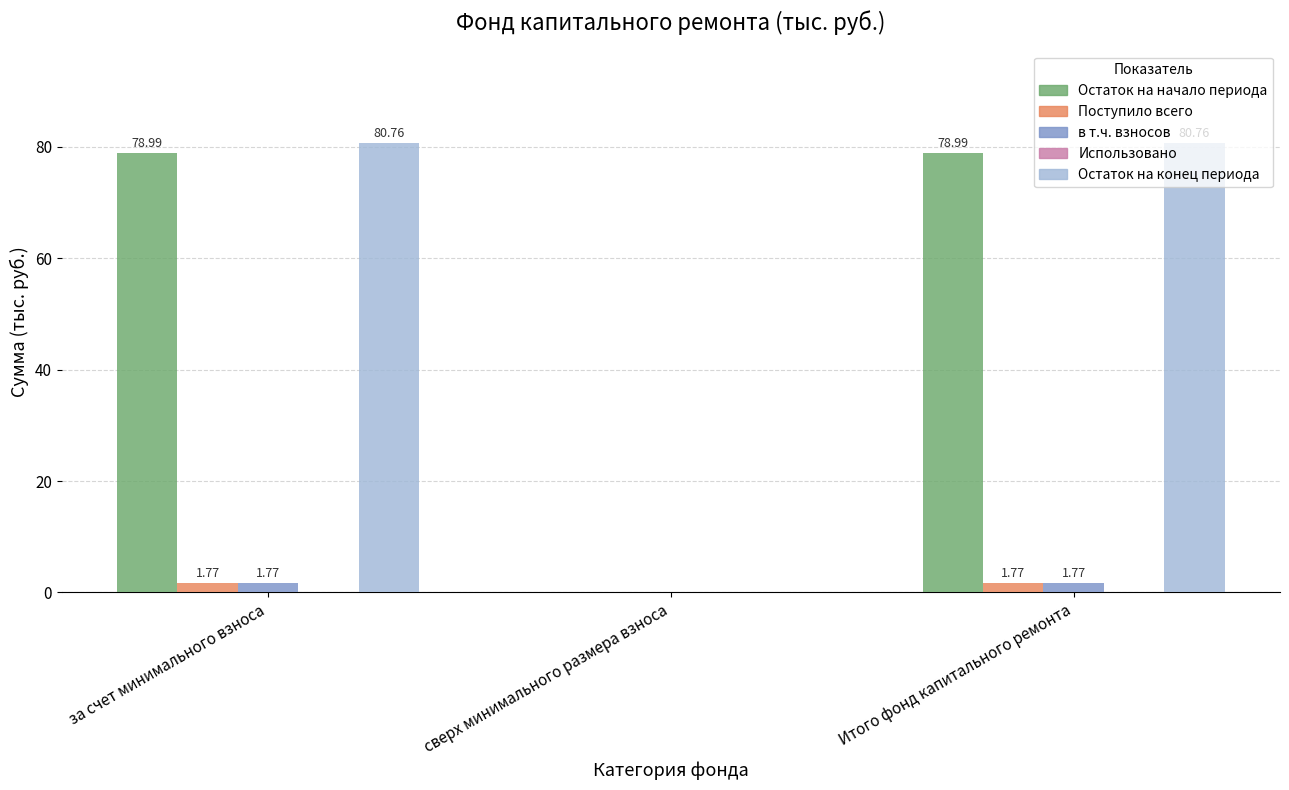

Is the value of Поступило всего at Итого фонд капитального ремонта greater than the value of Остаток на начало периода at Итого фонд капитального ремонта?

No